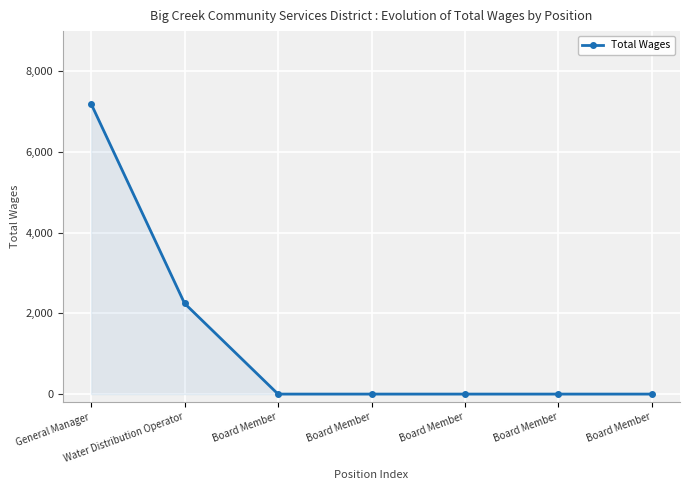

How many categories are shown in the chart?

7